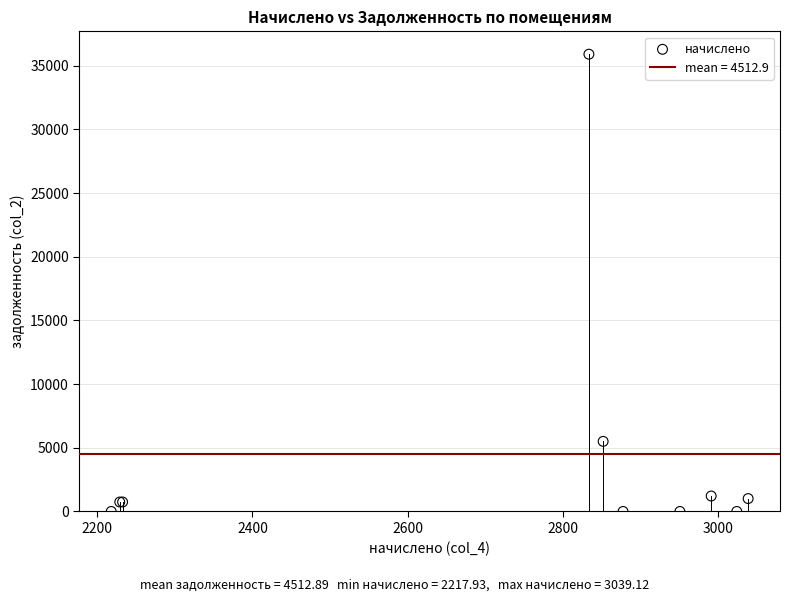

What Y value in the scatter plot is closest to 17955?

5503.9